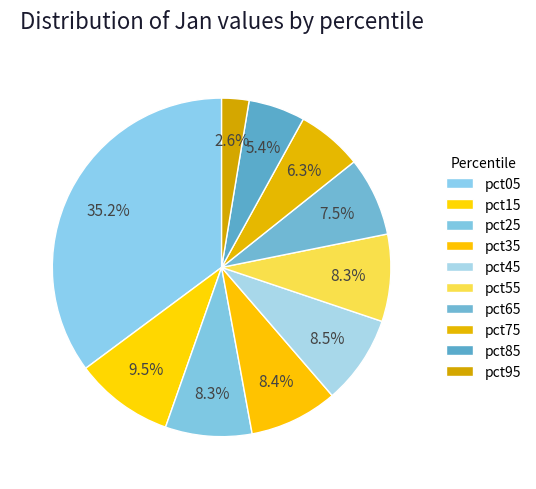

Count the number of slices in the pie.

10